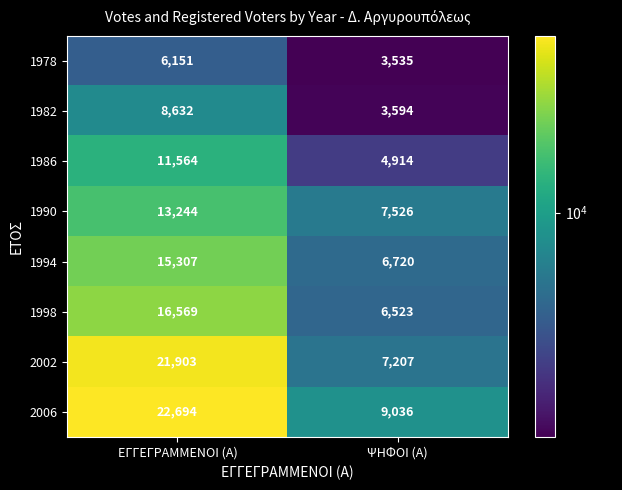

What value does the 2006 series have at ΨΗΦΟΙ (Α), to the nearest 50?

9050